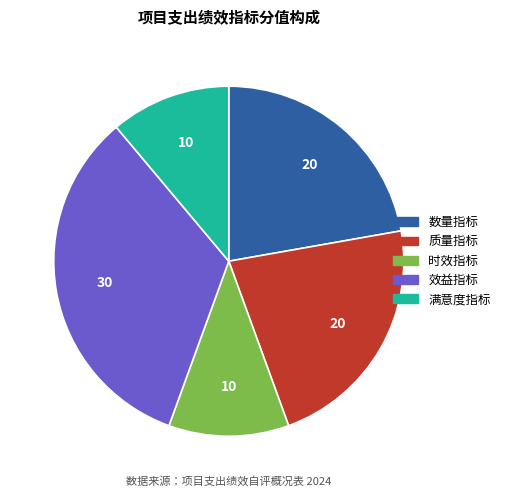

Combined, do 时效指标 and 效益指标 account for over 50%?

No